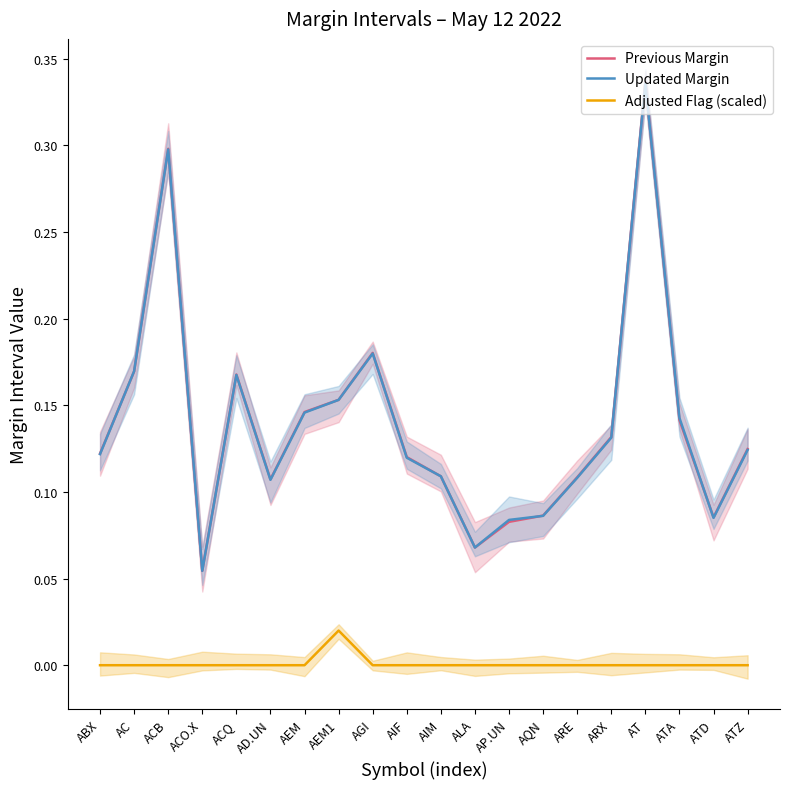

Where is the first local minimum for Updated Margin?

ACO.X